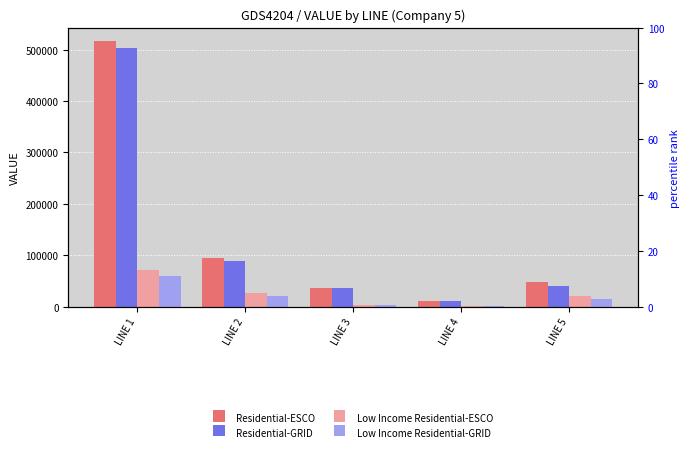

List the series in order of their peak value, highest first.

Residential-ESCO, Residential-GRID, Low Income Residential-ESCO, Low Income Residential-GRID